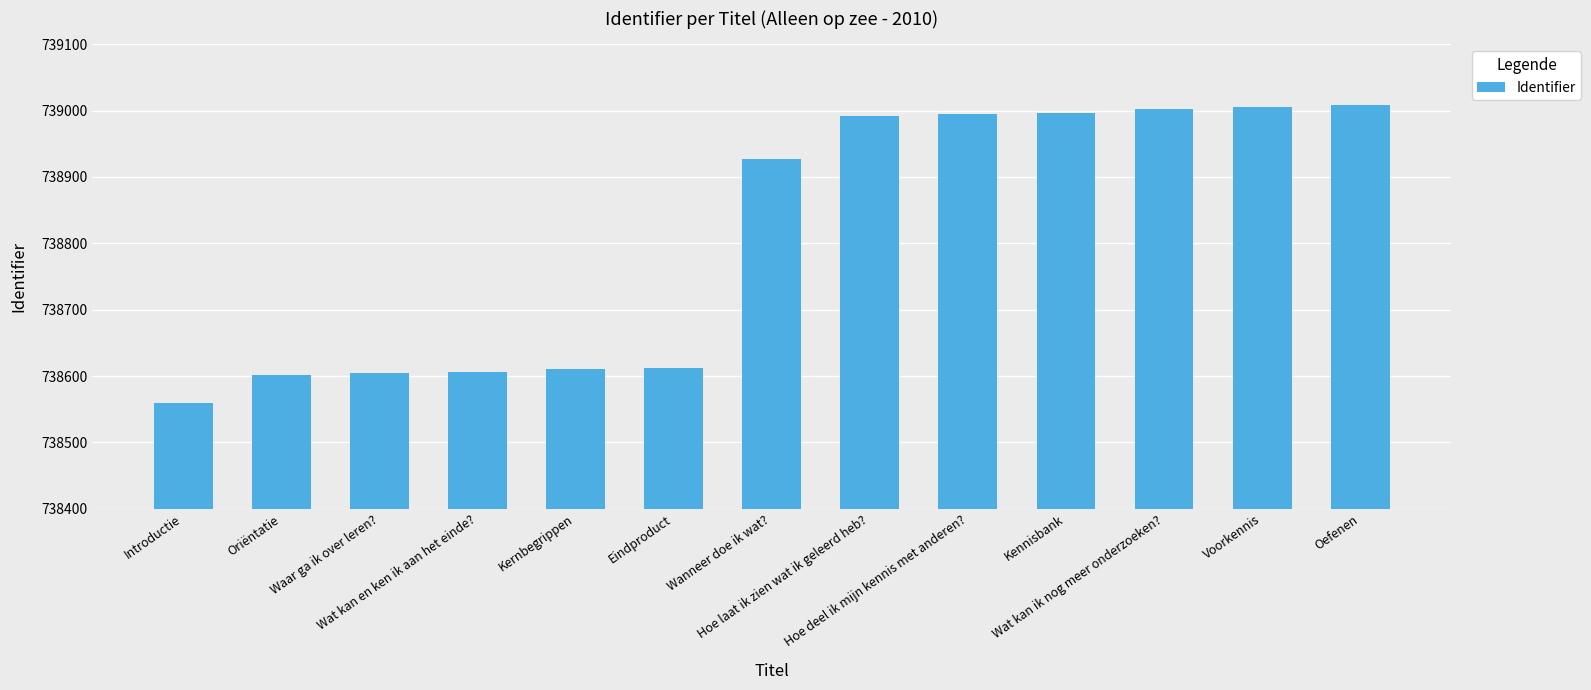

What is the average value?

738809